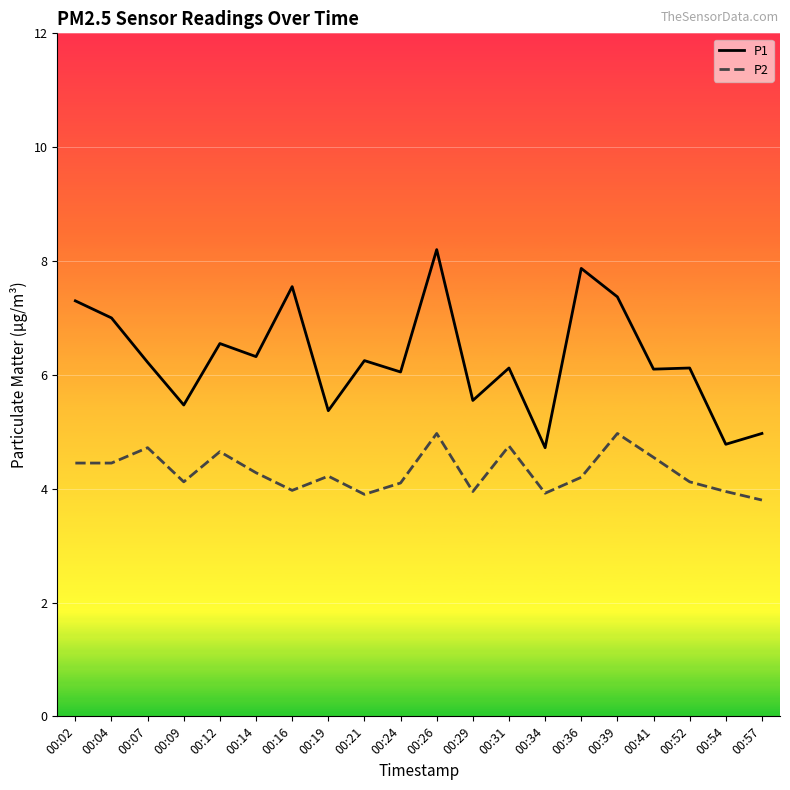

What is the sum of all P2 values?

86.0